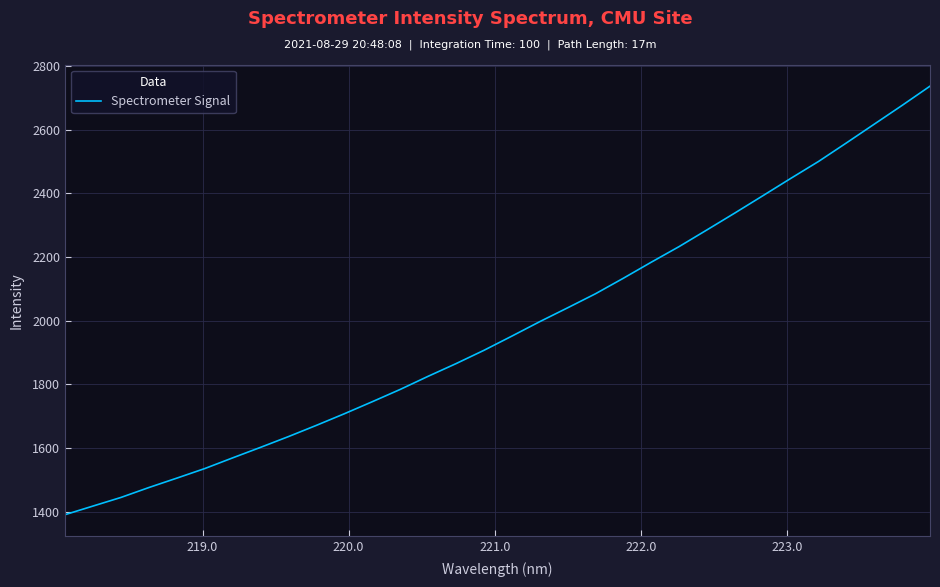

How many categories are shown in the chart?

32